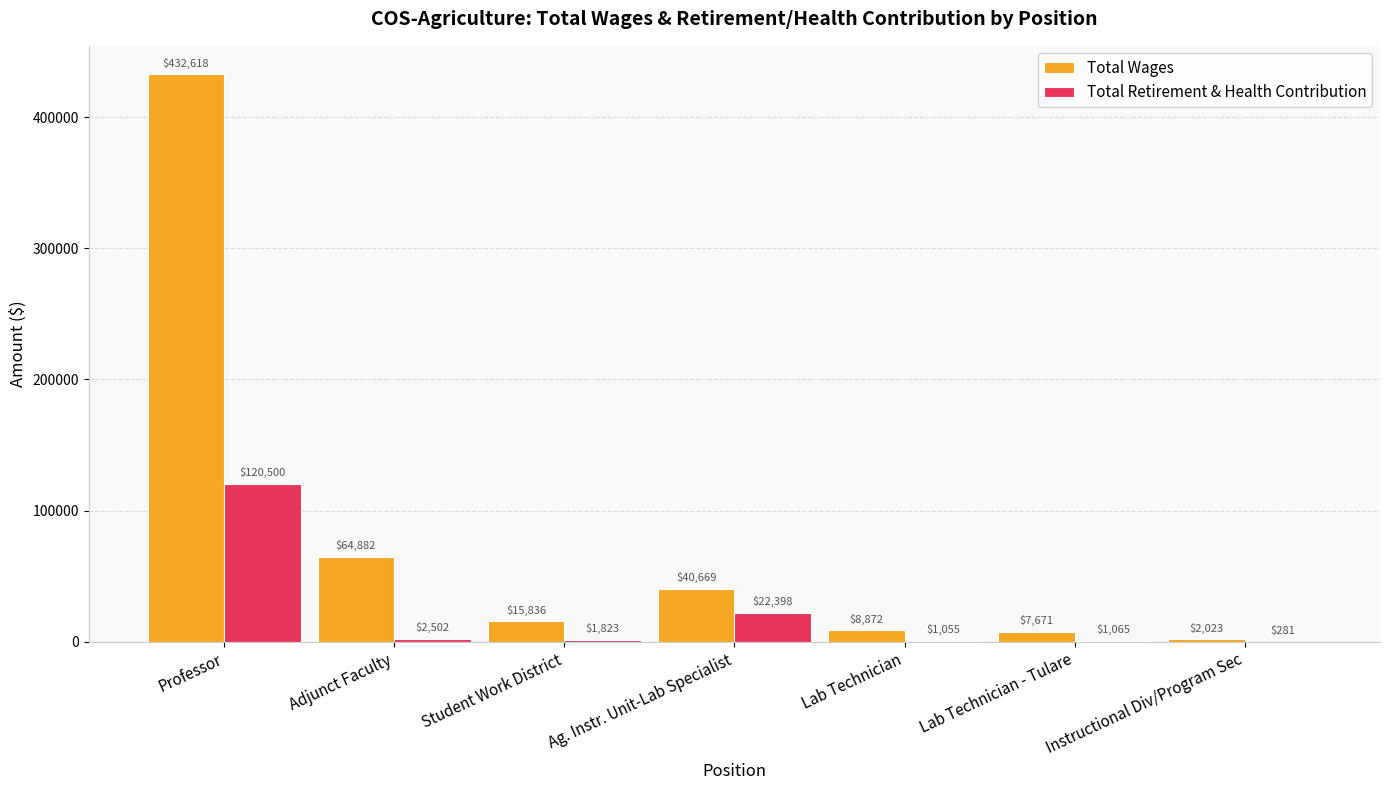

Where is Total Retirement & Health Contribution nearest to the value 60390?

Ag. Instr. Unit-Lab Specialist